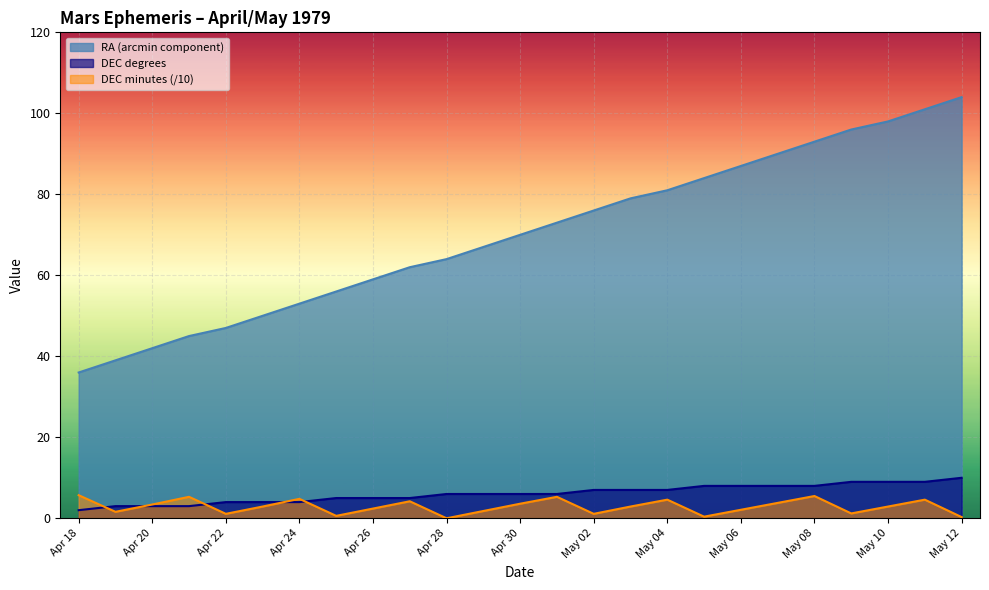

What is the sum of all DEC_min values?

72.1